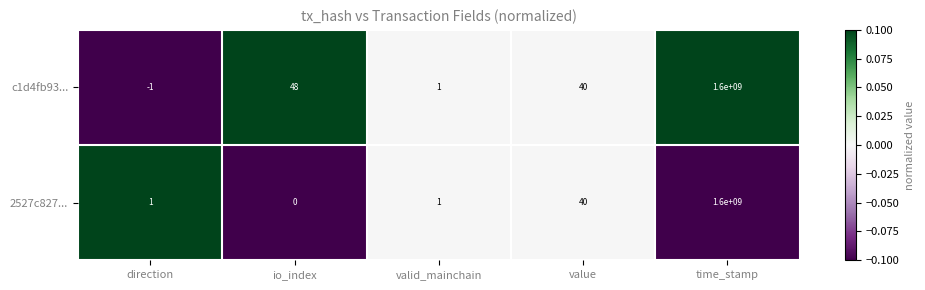

At which category does the chart reach its minimum across all series?

direction